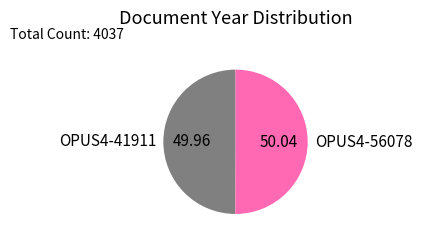

Do OPUS4-56078 and OPUS4-41911 together represent more than half of the pie?

Yes